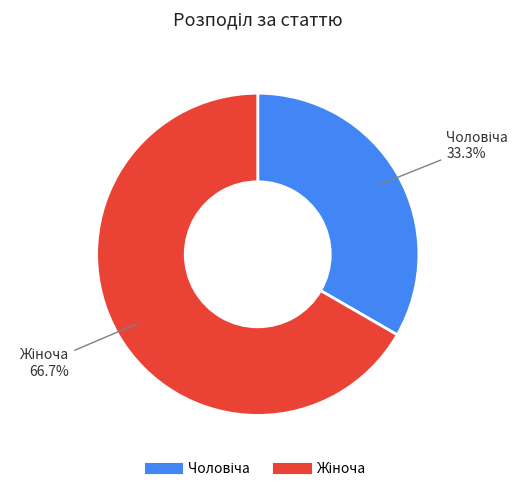

Is there a majority slice in this chart?

Yes